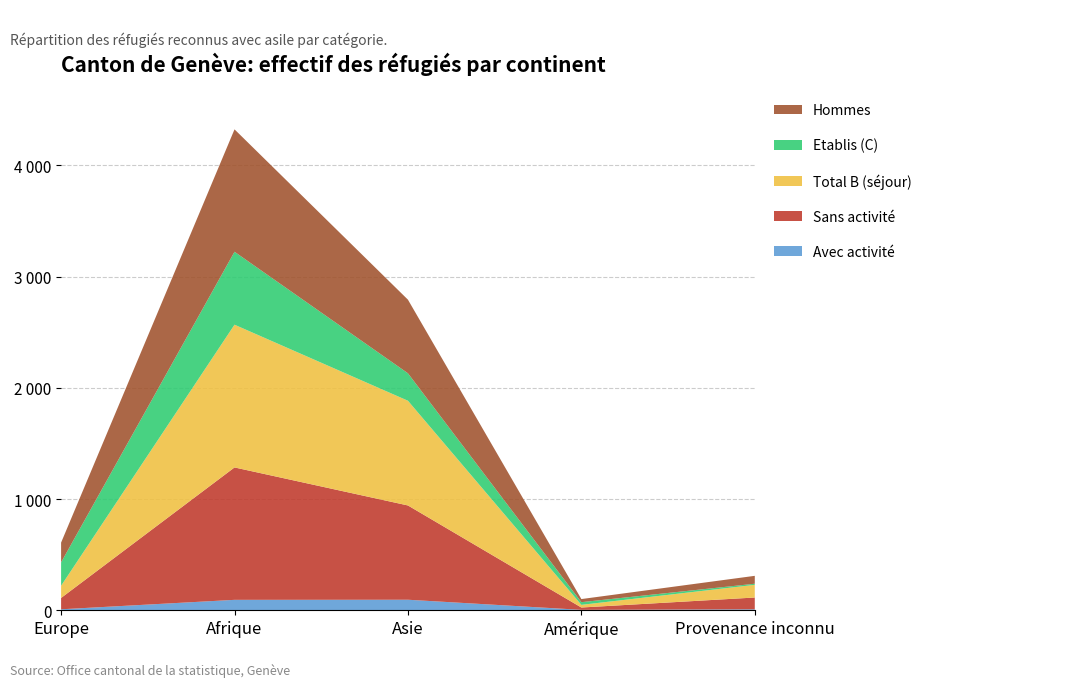

Does the chart have visible grid lines?

Yes